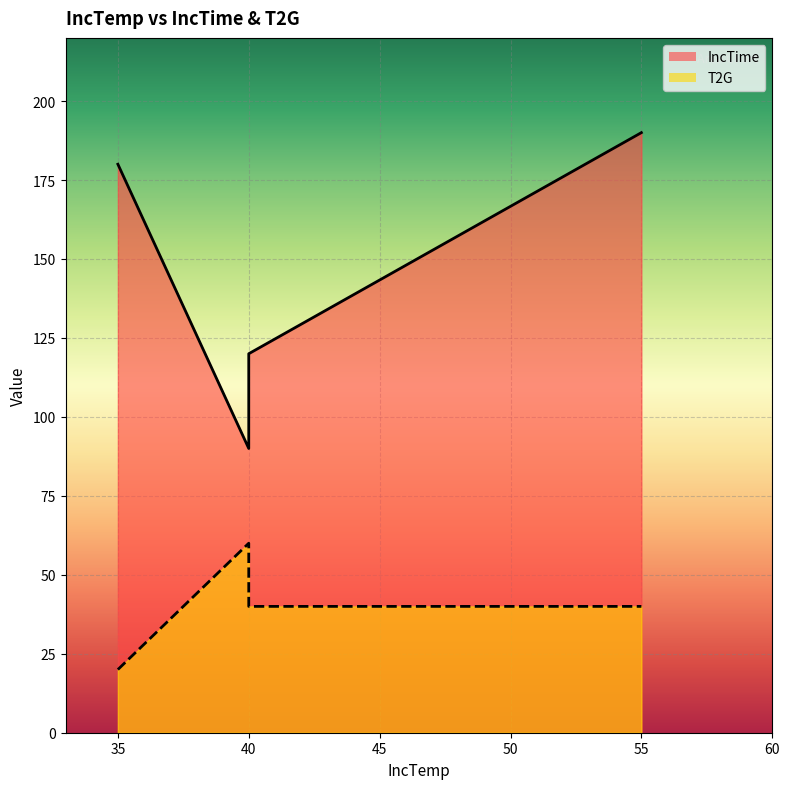

At which label is T2G closest to 40?

40